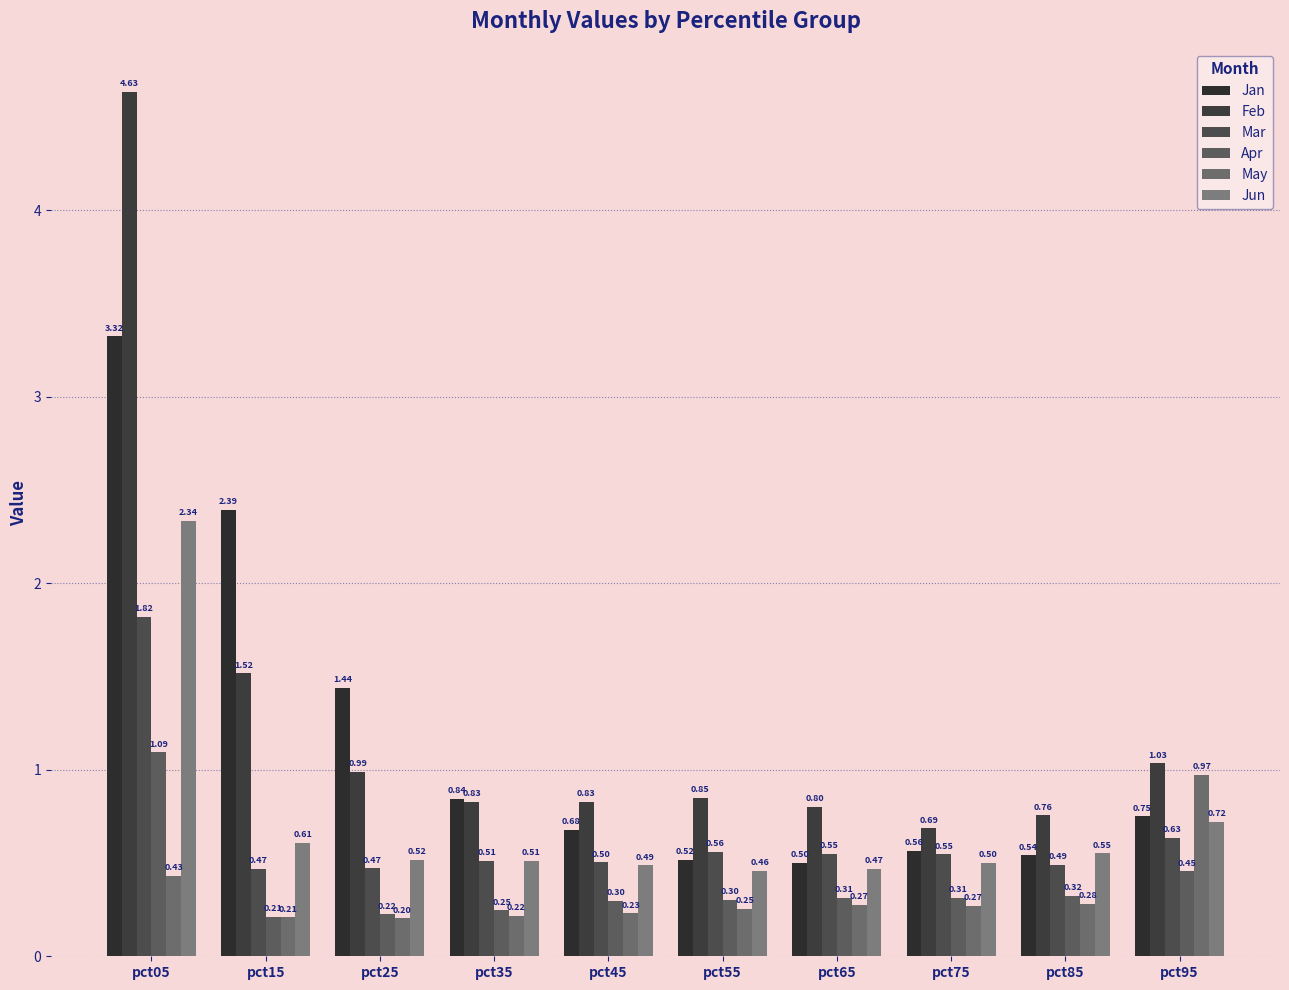

Which series changed the most between pct55 and pct85?

Jun